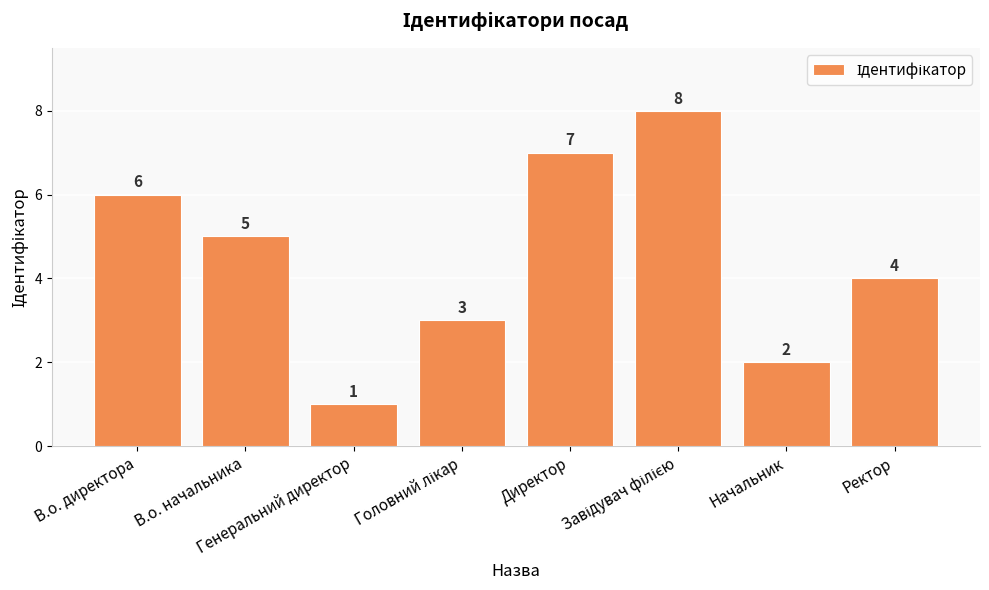

How many values are between 3 and 7?

5